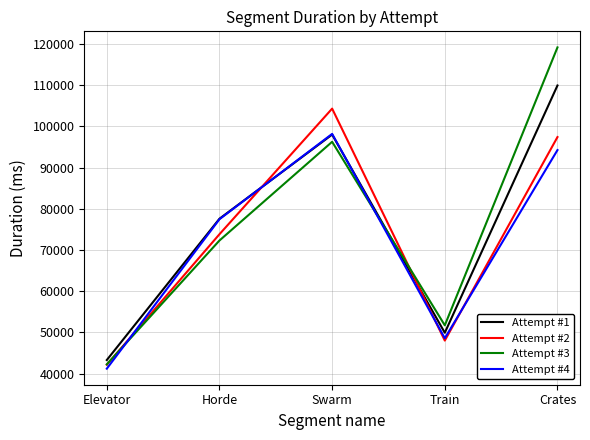

True or false: Attempt #2 has a value of 34201 at Horde.

False